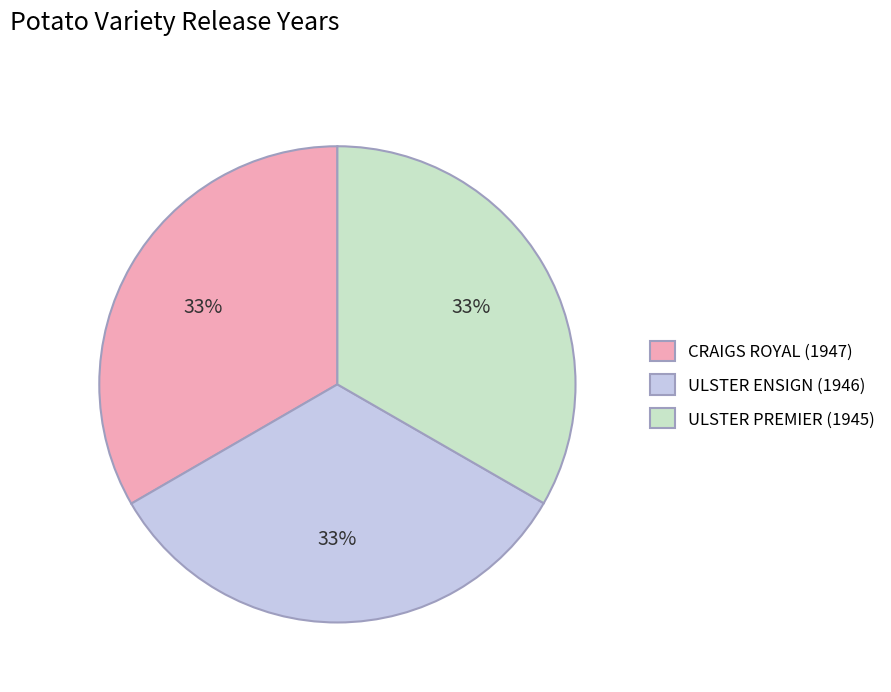

What is the ratio of the value at CRAIGS ROYAL (1947) to the value at ULSTER ENSIGN (1946)?

1.0